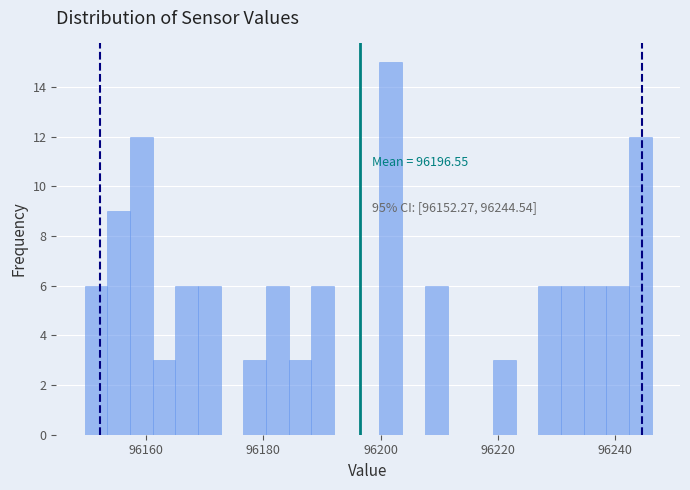

Around what value on the x-axis is the tallest bar? Give the approximate position of its centre, as read against the axis.

96202